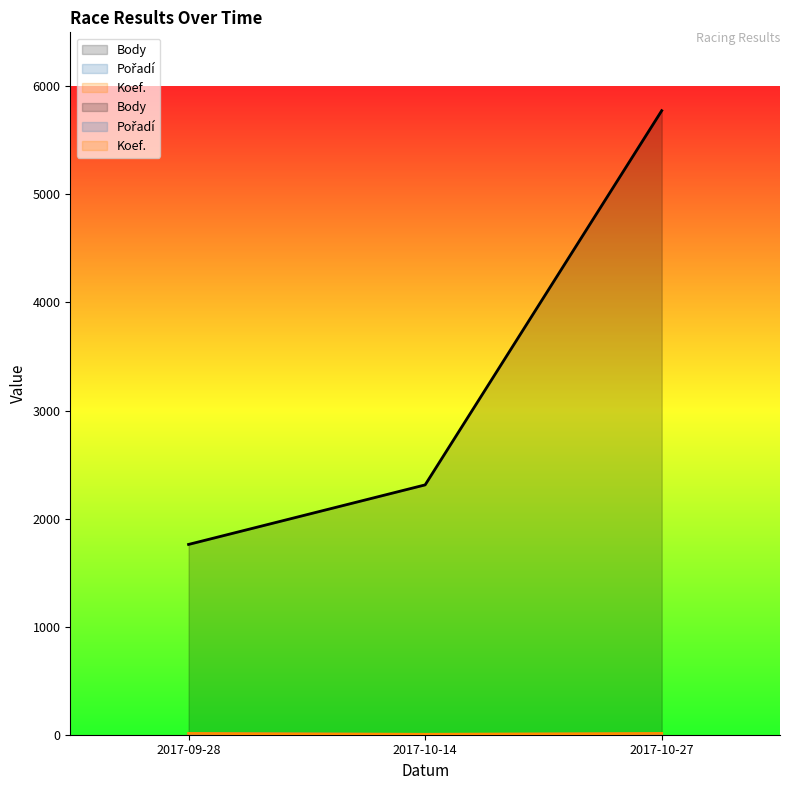

Which series has the largest range (max minus min)?

Body